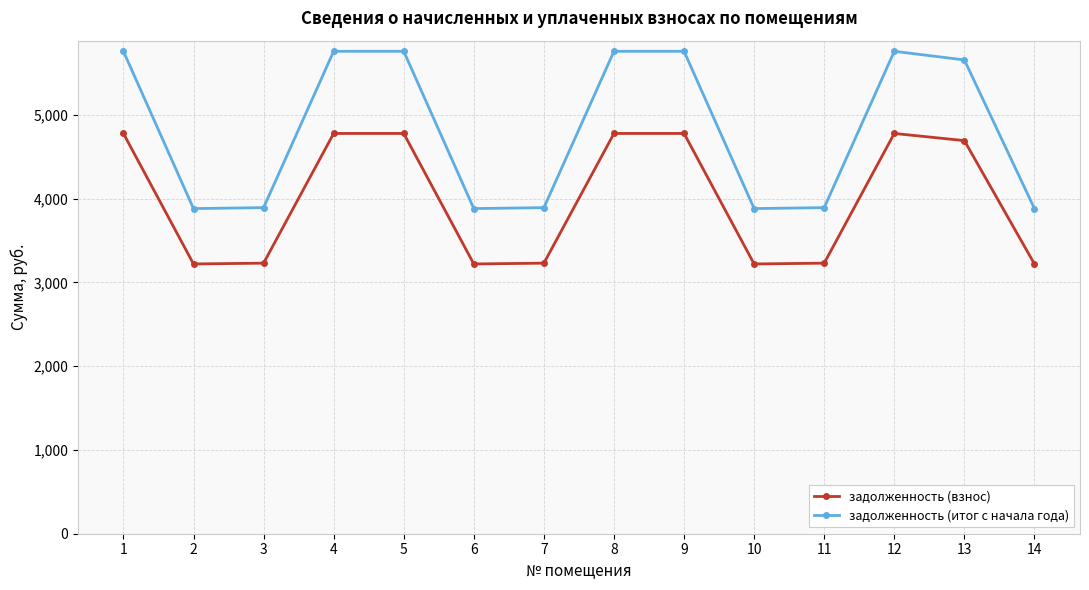

True or false: задолженность (взнос) and задолженность (итог с начала года) cross at least once.

False